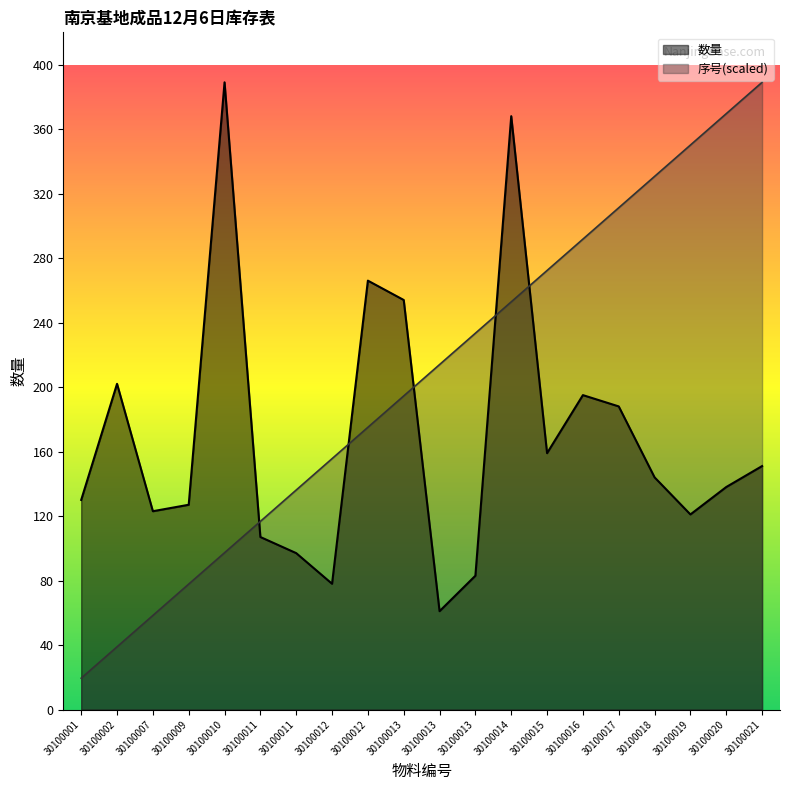

Where is 序号 nearest to the value 204?

30100013